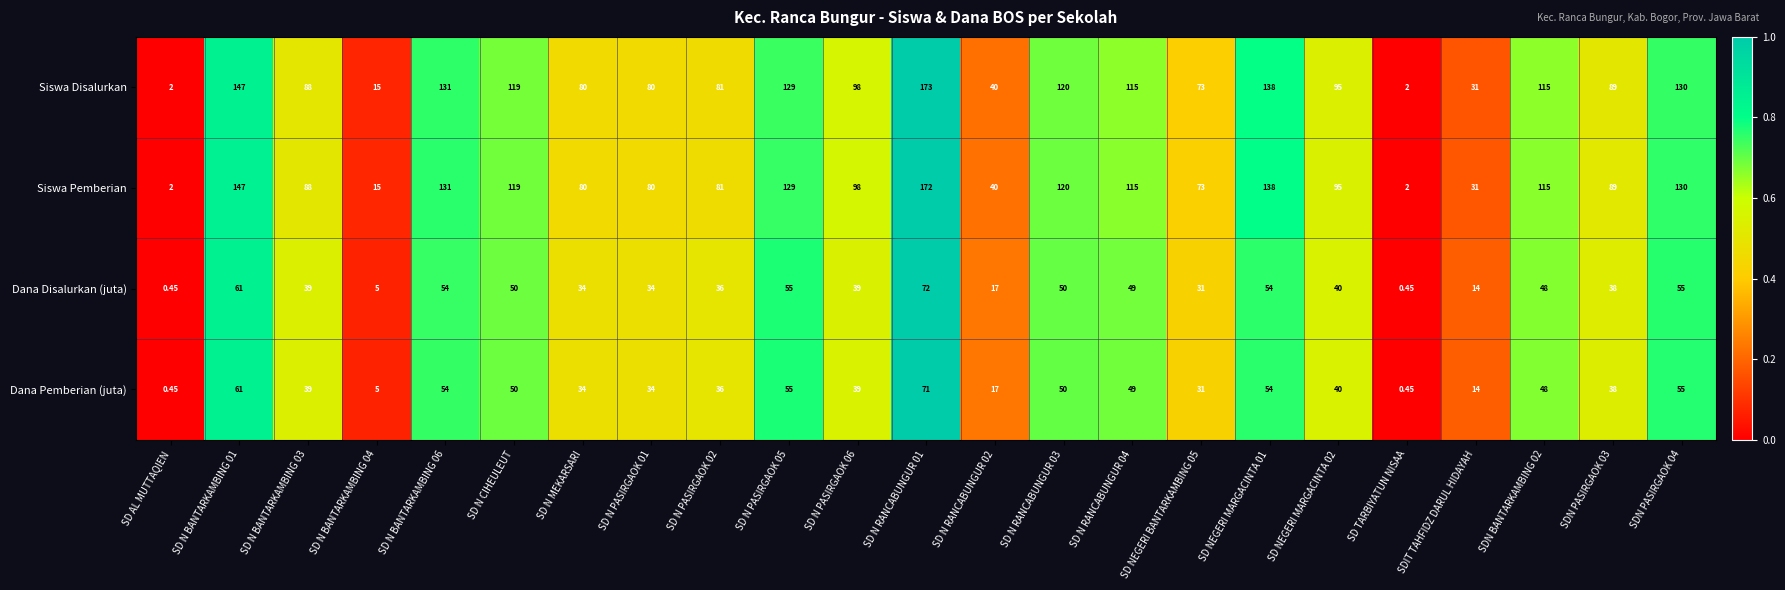

Which series has the largest total across all categories?

Siswa Disalurkan